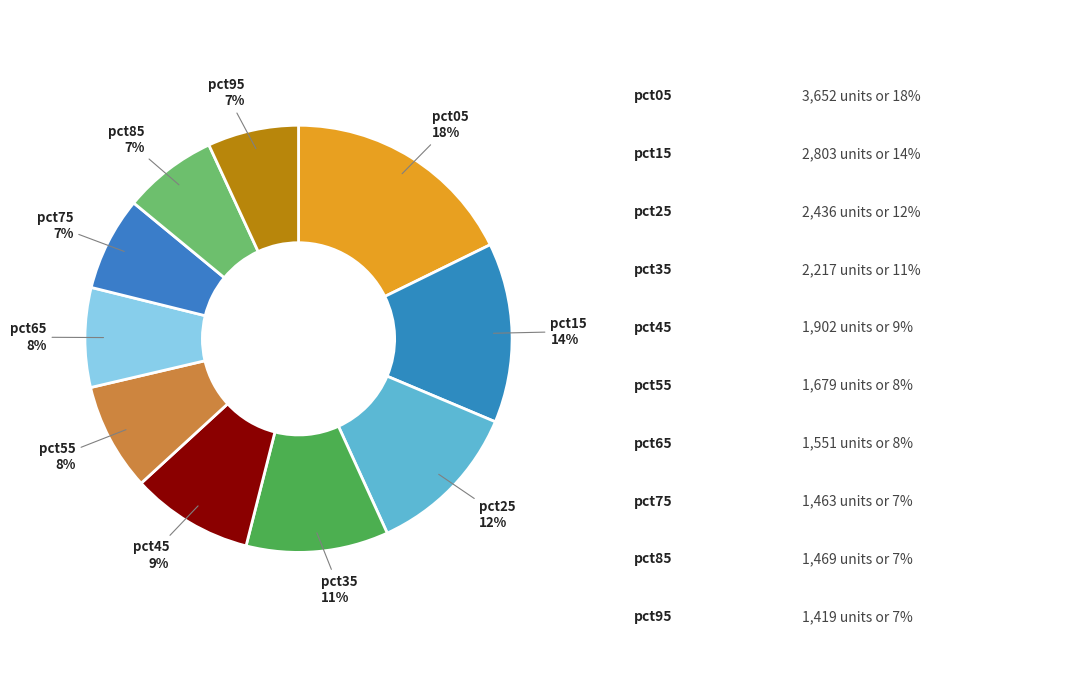

Is it true that pct45 is 9% of the pie?

True